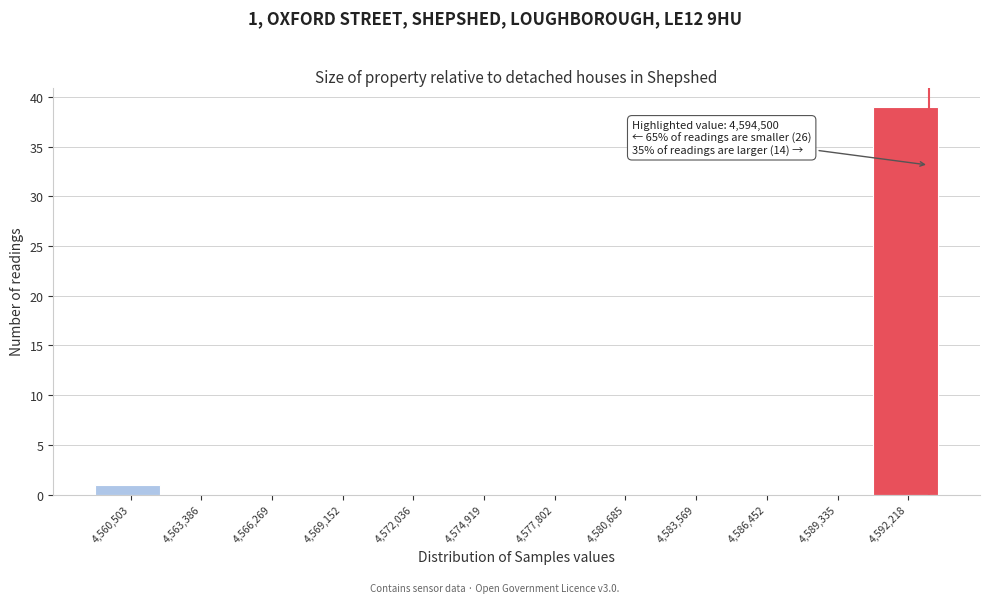

Reading right to left, extract all data points from this chart.

4,592,218=39	4,589,335=0	4,586,452=0	4,583,569=0	4,580,685=0	4,577,802=0	4,574,919=0	4,572,036=0	4,569,152=0	4,566,269=0	4,563,386=0	4,560,503=1